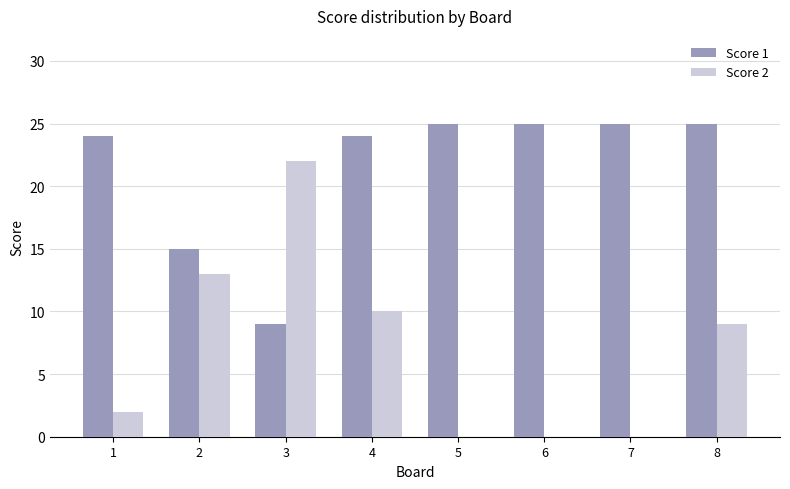

Count the number of categories in the chart.

8